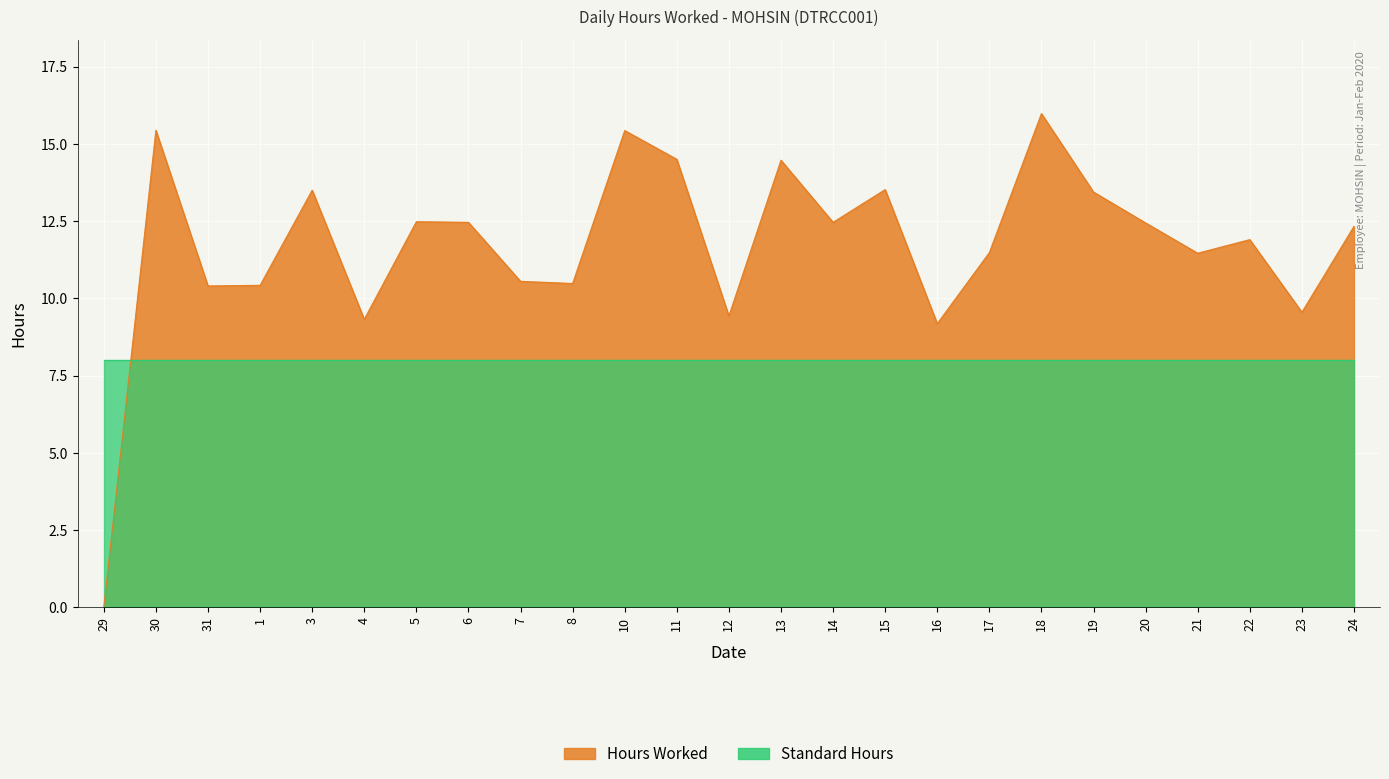

How many points are lower than both their immediate neighbors (excluding endpoints)?

8